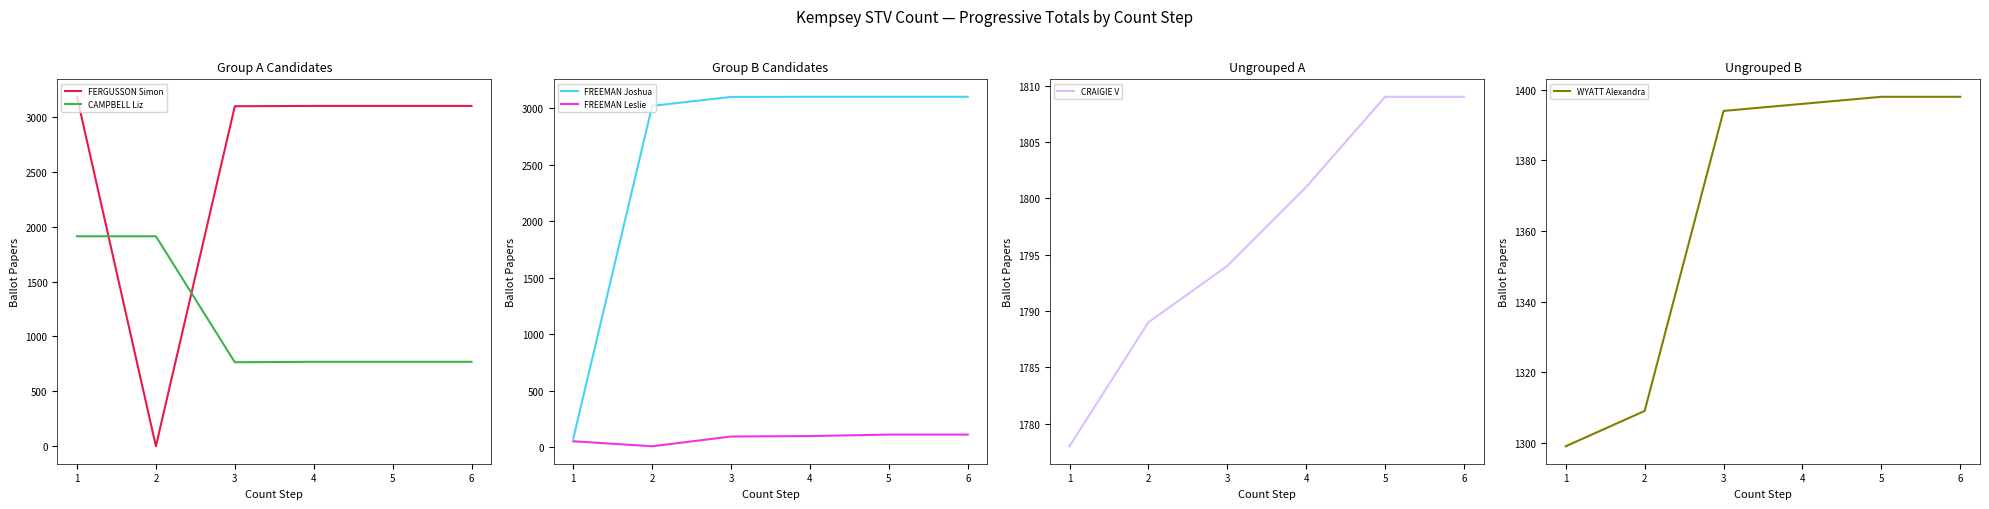

Reading left to right, list all the values displayed in this chart.

FERGUSSON Simon: 3182	0	3096	3099	3099	3099
CAMPBELL Liz: 1912	1912	765	769	769	769
FREEMAN Joshua: 77	3019	3098	3099	3099	3099
FREEMAN Leslie: 54	10	96	100	113	113
CRAIGIE V: 1778	1789	1794	1801	1809	1809
WYATT Alexandra: 1299	1309	1394	1396	1398	1398